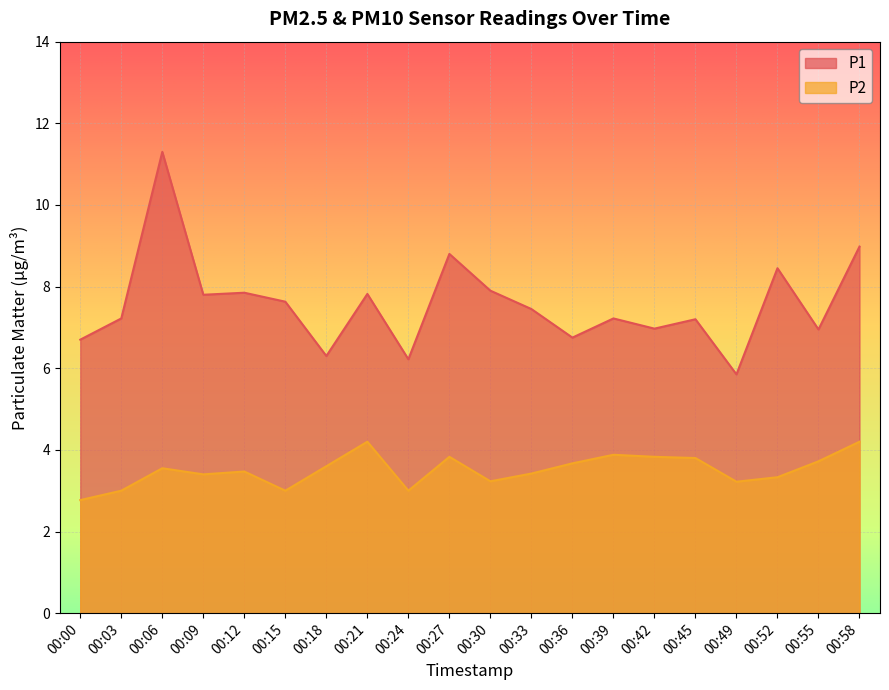

Rank the series at 00:39 from lowest to highest value.

P2, P1